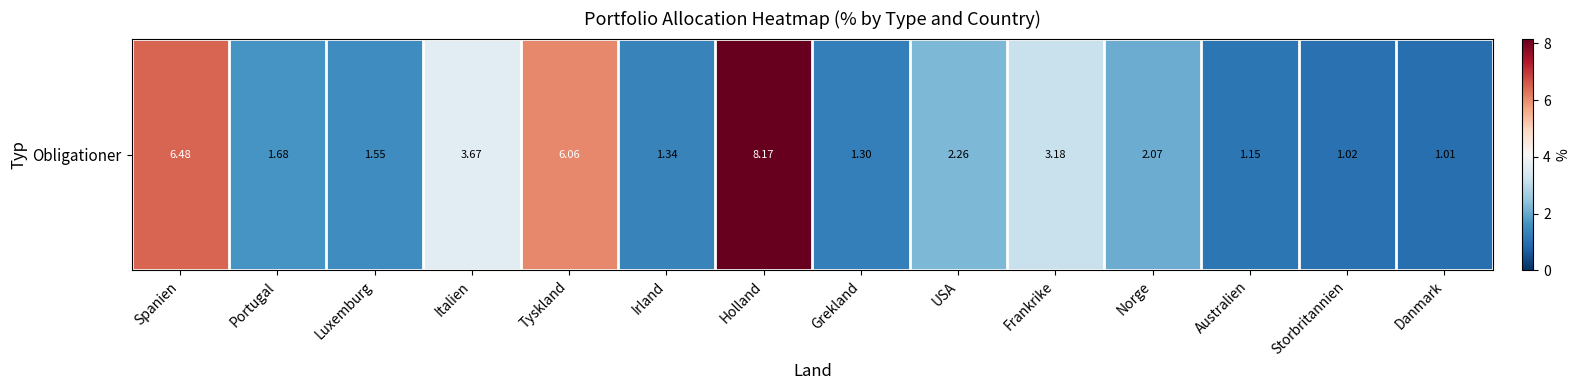

Rank the categories by value from highest to lowest.

Holland, Spanien, Tyskland, Italien, Frankrike, USA, Norge, Portugal, Luxemburg, Irland, Grekland, Australien, Storbritannien, Danmark